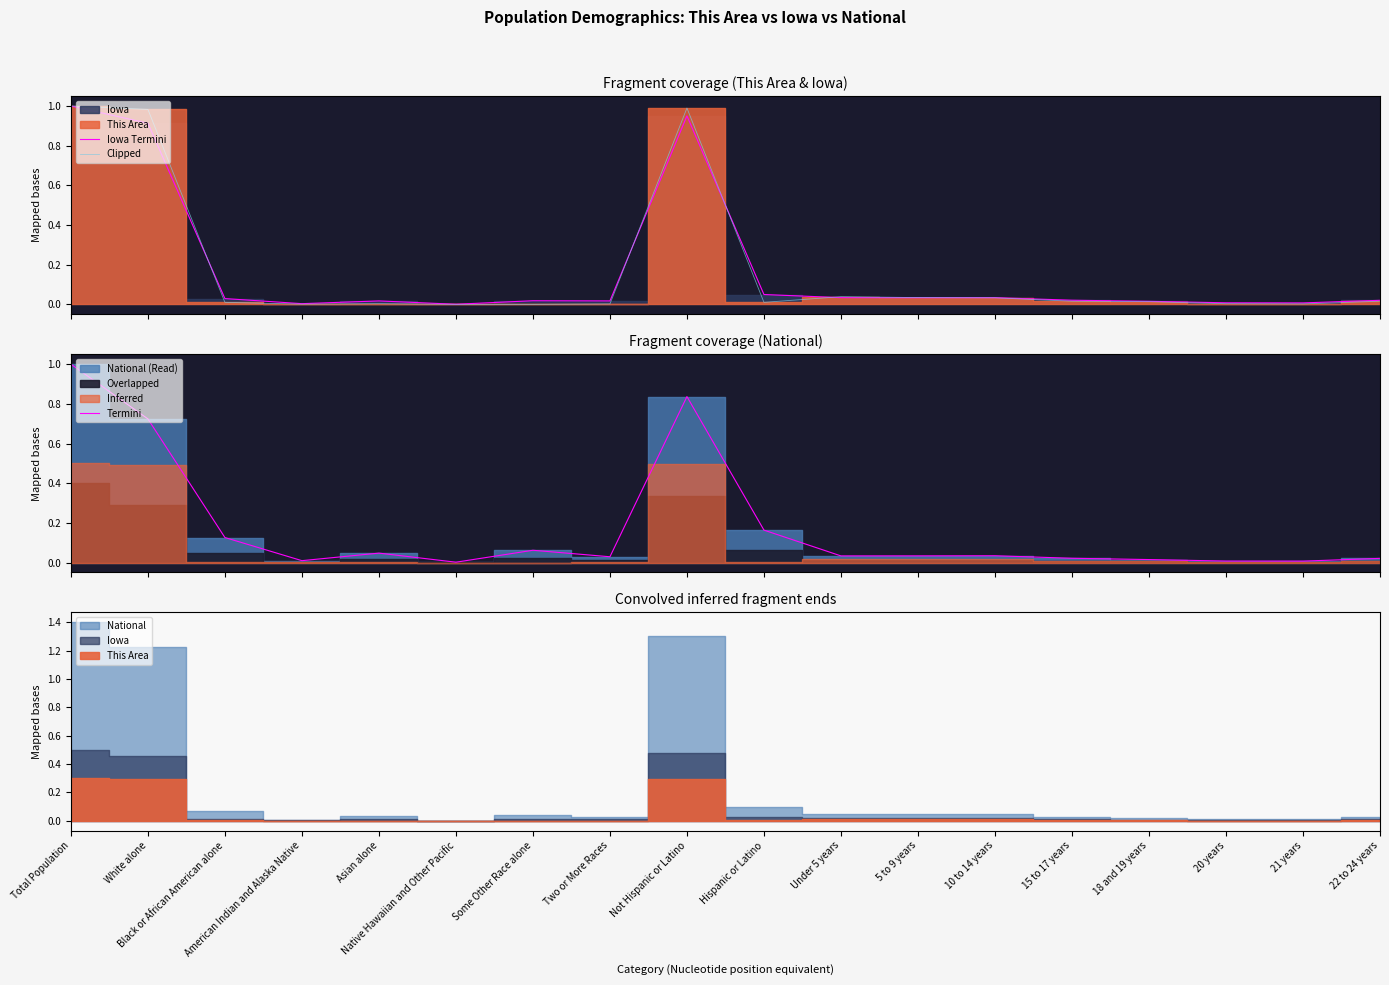

Which series has the largest total across all categories?

Iowa Termini